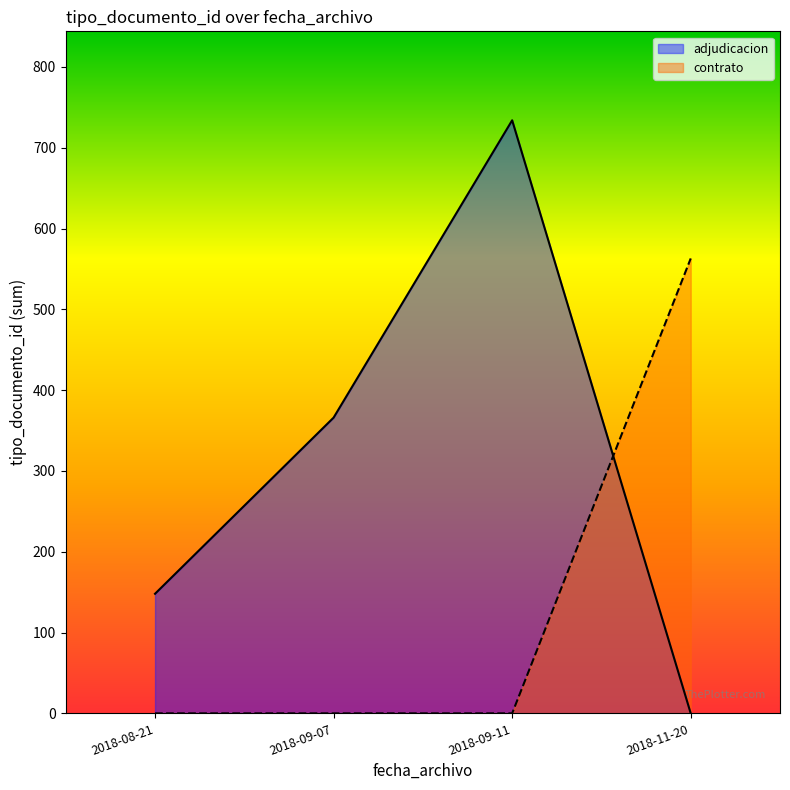

What is the spread (max minus min) of values at 2018-09-11?

734